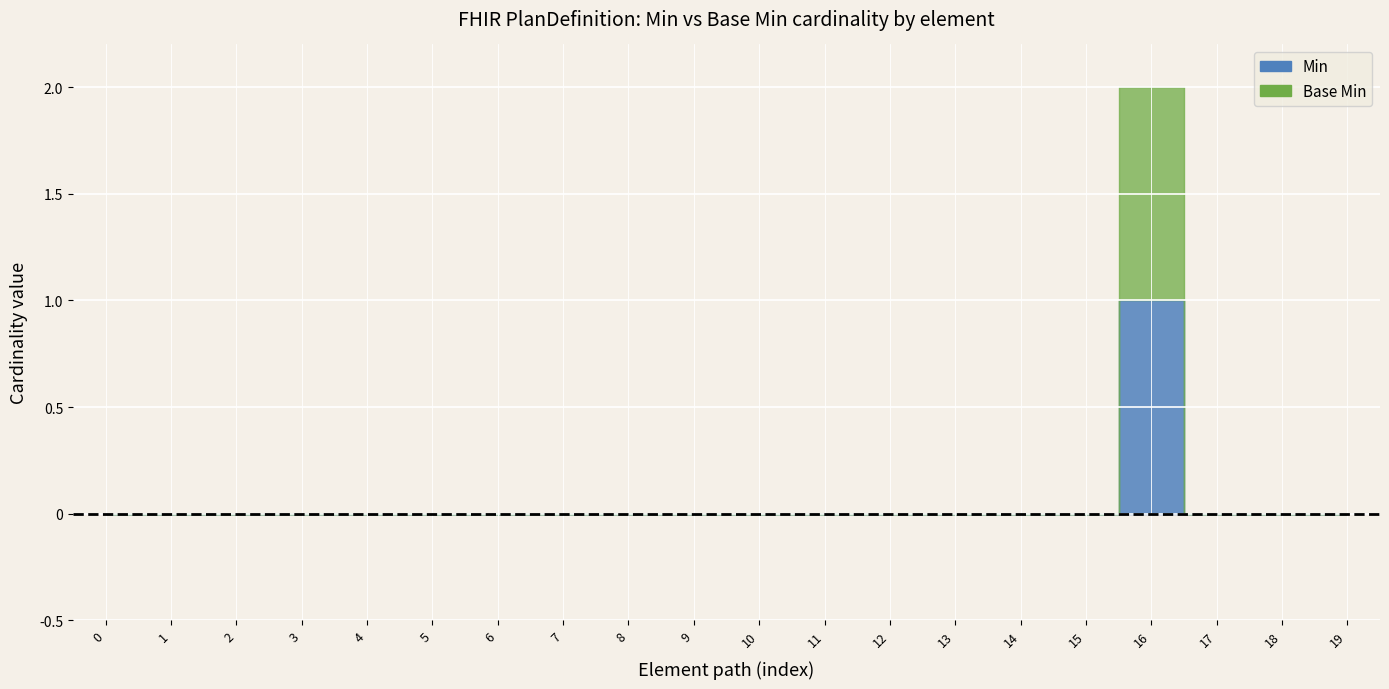

Count the Min values in the range 0 to 1.

20